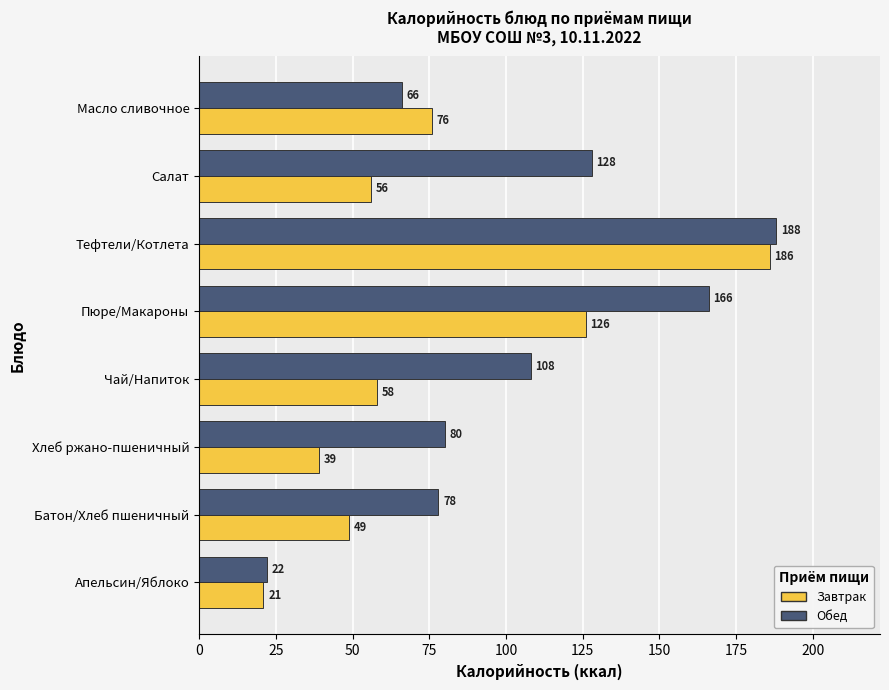

Which series has the largest range (max minus min)?

Обед